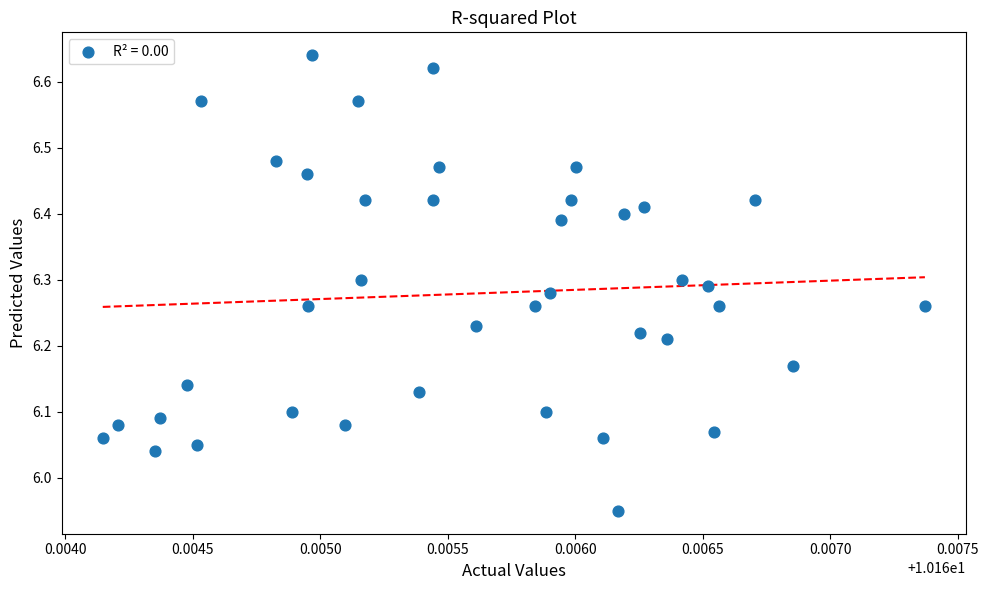

What is the range of Y values (max minus min)?

0.7